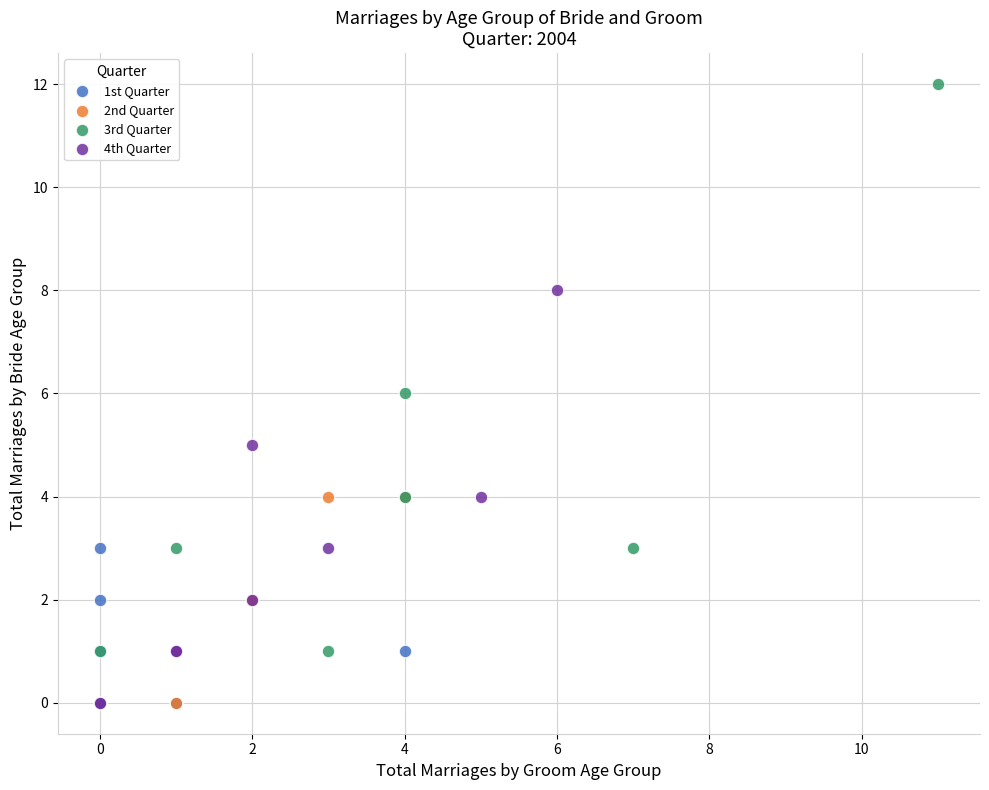

Which series reaches the maximum Y coordinate?

3rd Quarter